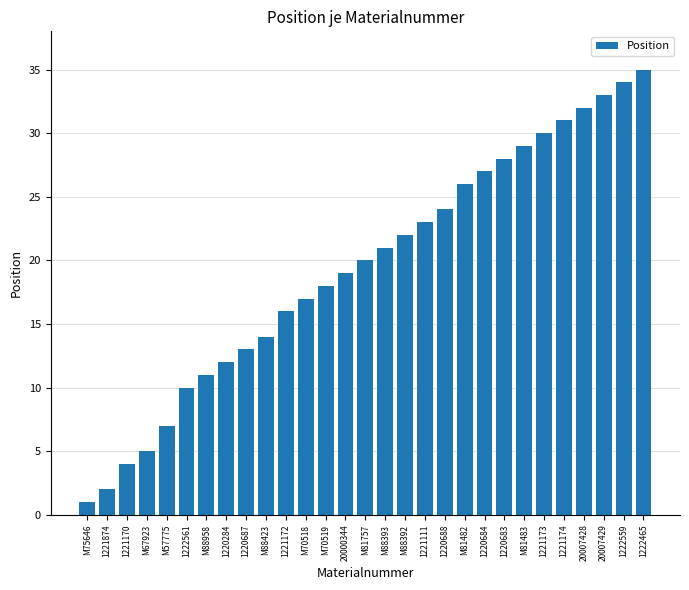

Where is the data nearest to the value 18?

M70519